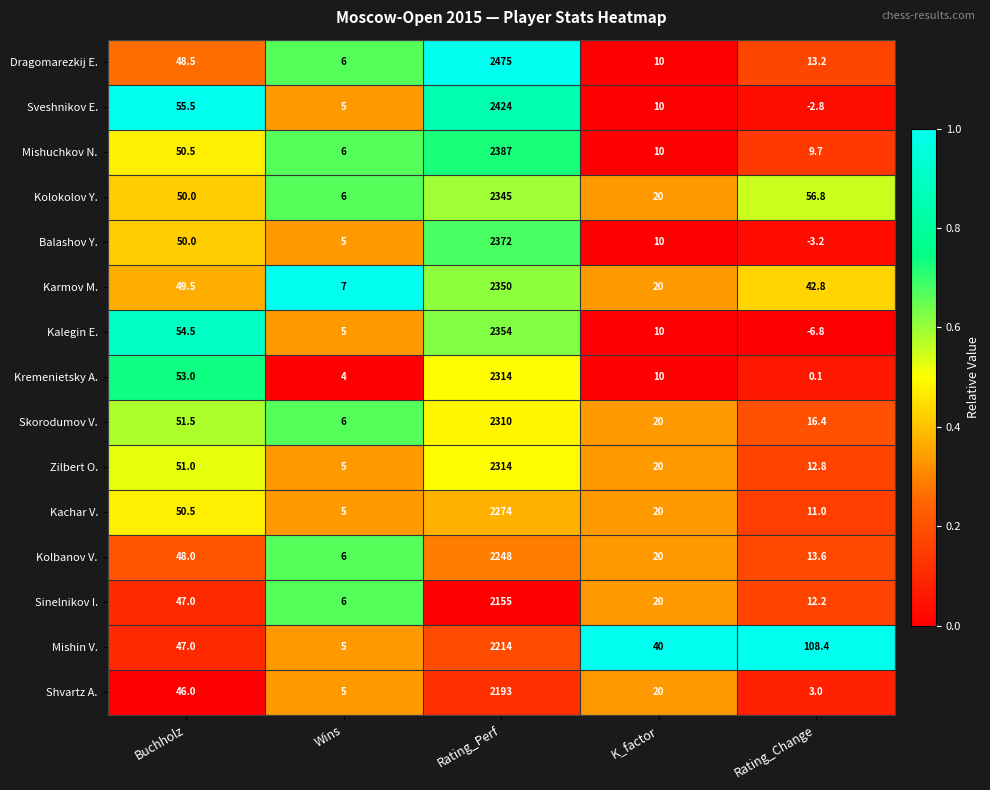

Which category has the lowest value in the Dragomarezkij E. series?

Wins